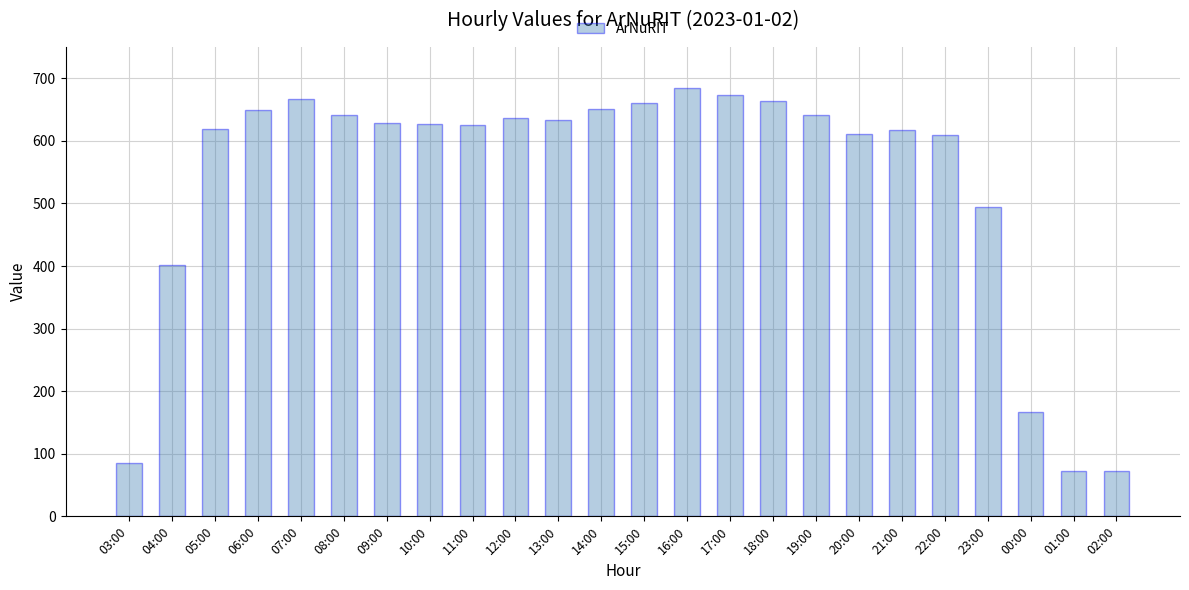

What position from the left is 00:00?

22